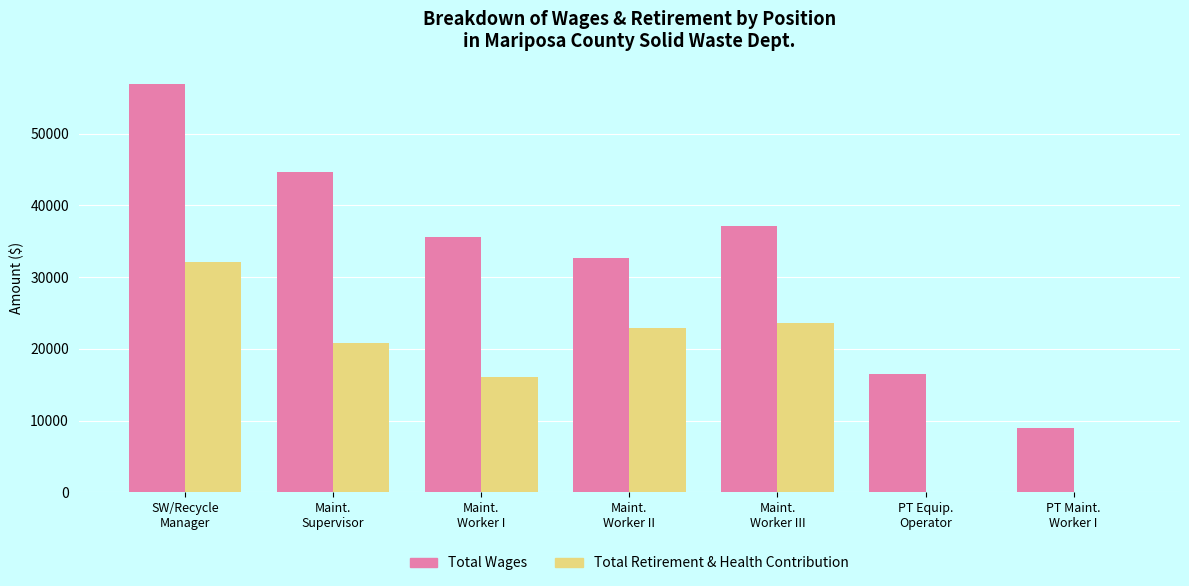

Is it true that Total Retirement & Health Contribution equals 22911.0 at Maint.
Worker II?

True